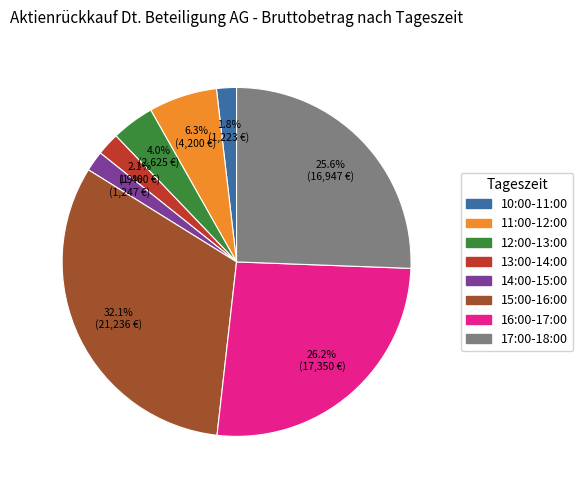

Is there any slice that represents more than half of the pie?

No